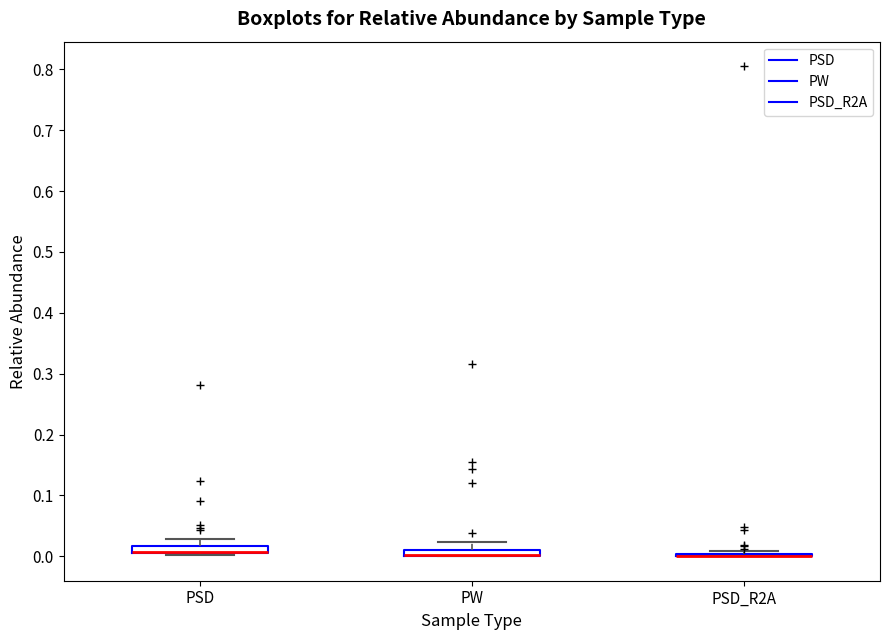

Where does the upper whisker of the box for PW end on the y-axis? The values are not printed on the chart, so give them approximately, as read against the axis.

0.02